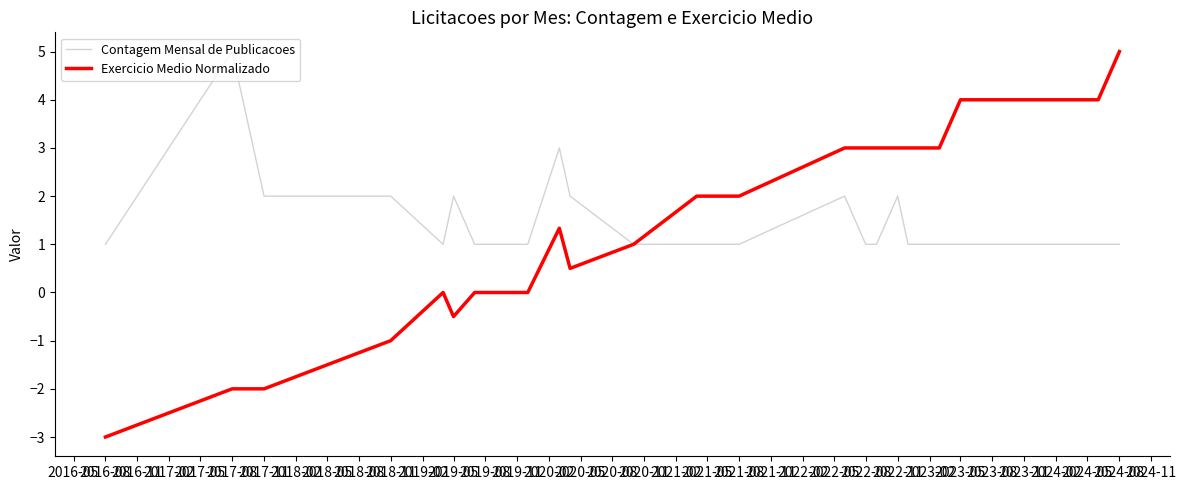

What is the sum of all Contagem Mensal de Publicacoes values?

41.0